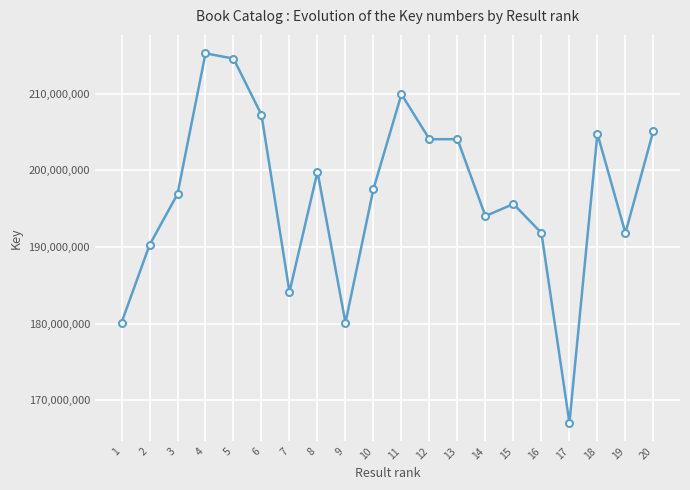

True or false: there are more than 0 points higher than both neighbors.

True